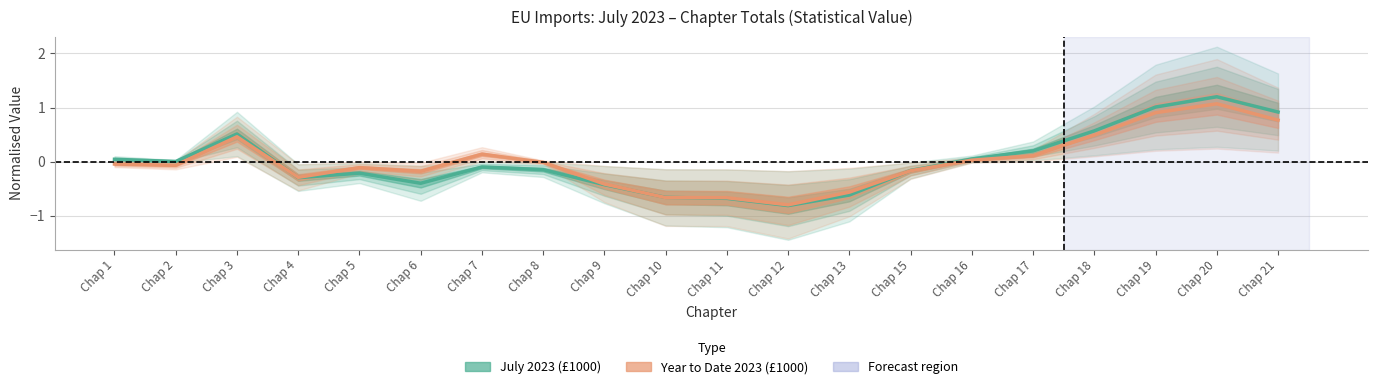

How many times do Year to Date 2023 (£1000) and July 2023 (£1000) cross each other?

4